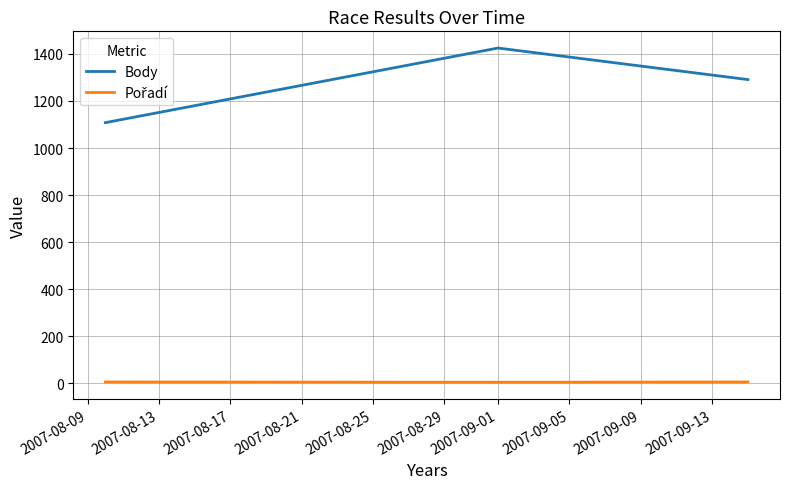

At how many categories does at least one series exceed 914?

3